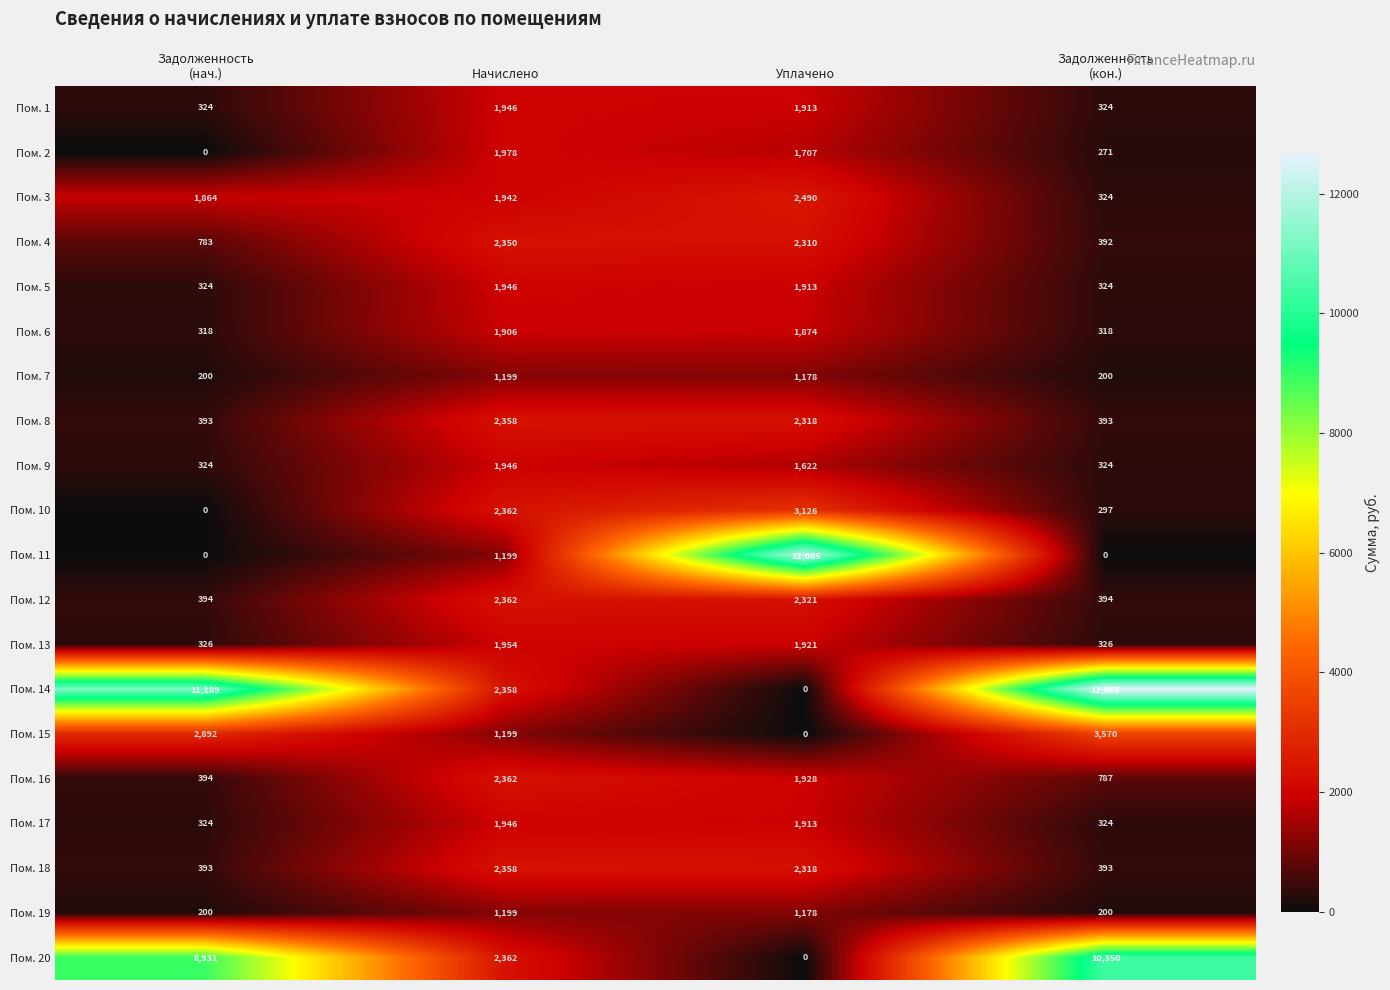

At which category does the chart reach its peak across all series?

Задолженность
(кон.)